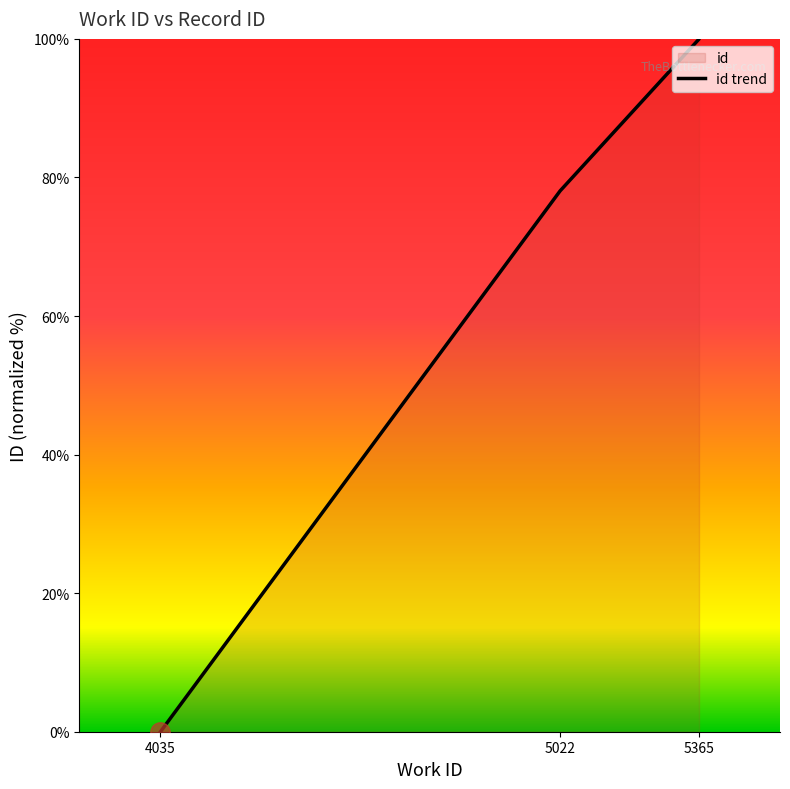

Where is the data nearest to the value 50?

5022